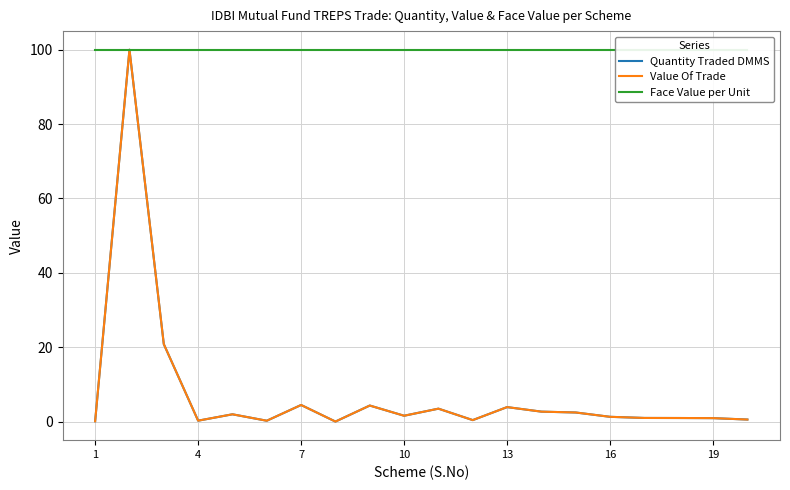

Read the Quantity Traded DMMS value at 19.

0.5